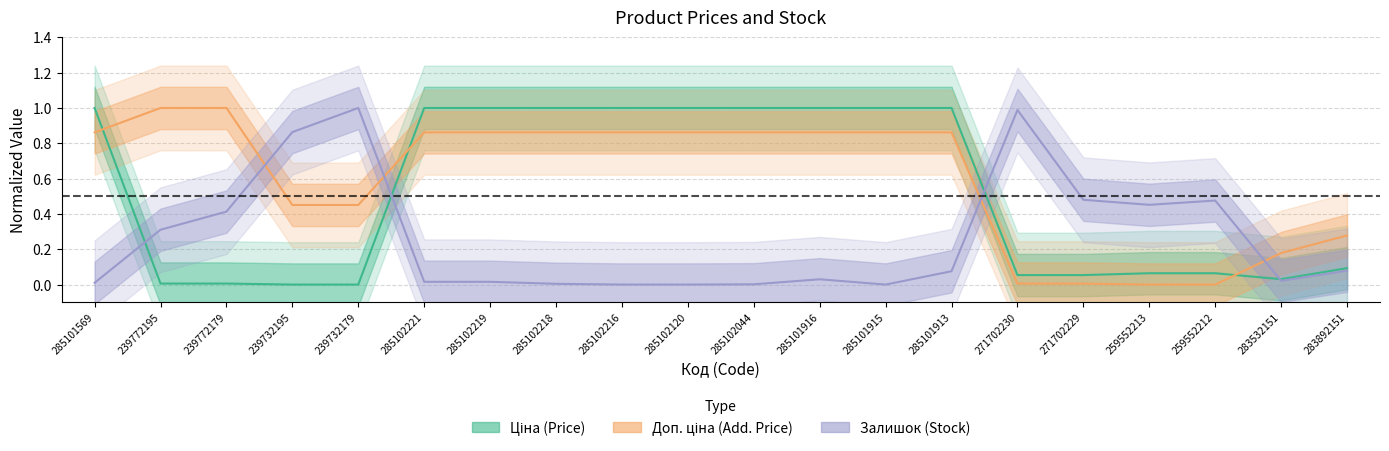

Which series has the widest spread of values?

Ціна